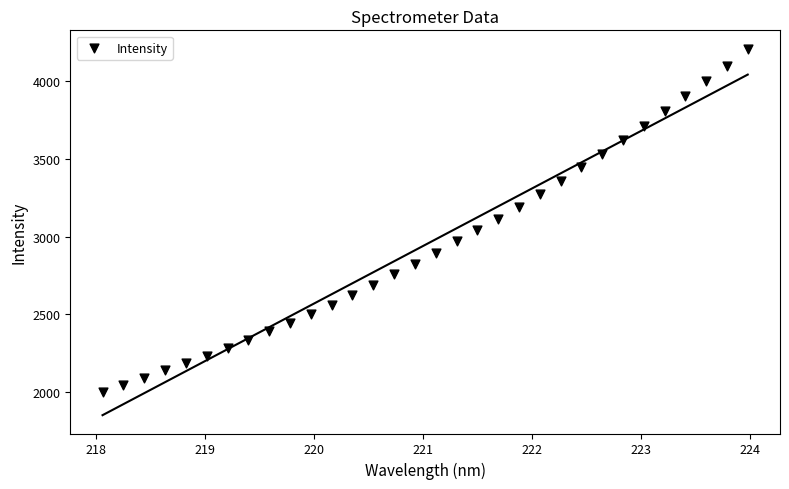

What is the range of X values (max minus min)?

5.9